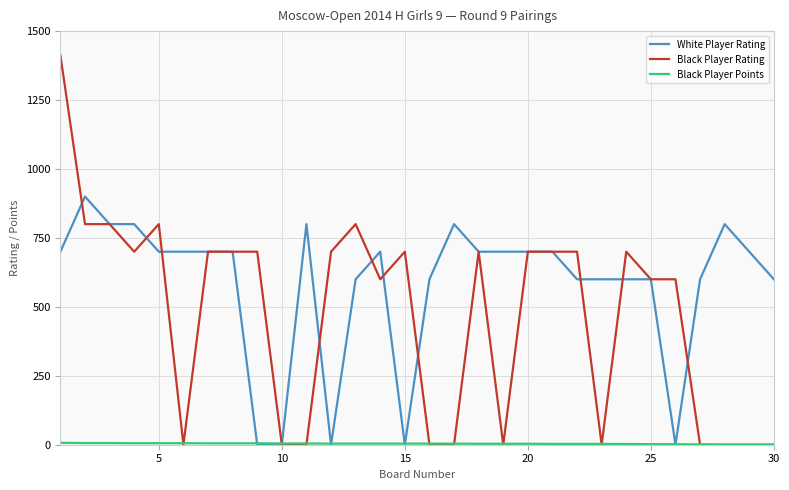

What is the highest value of the White Player Rating series?

900.0